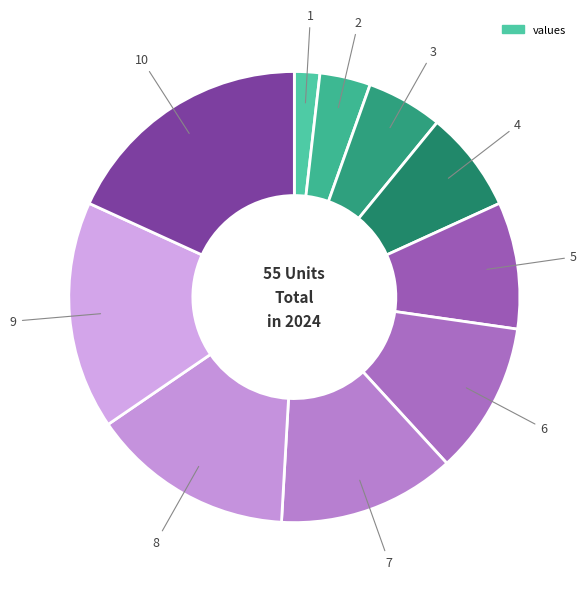

Count the number of slices in the pie.

10